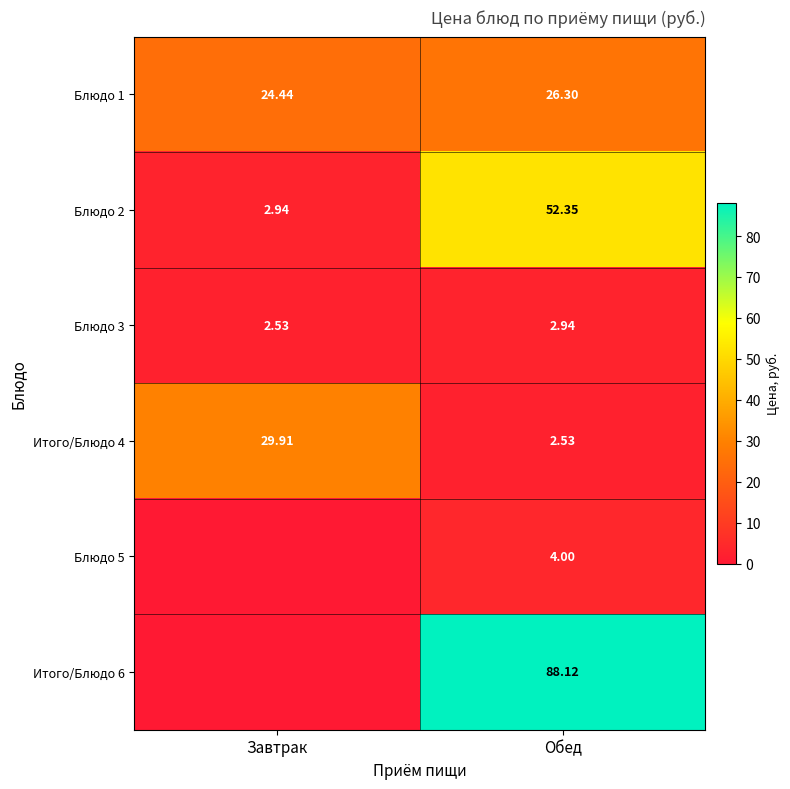

How many values in the Итого/Блюдо 4 series exceed 29?

1